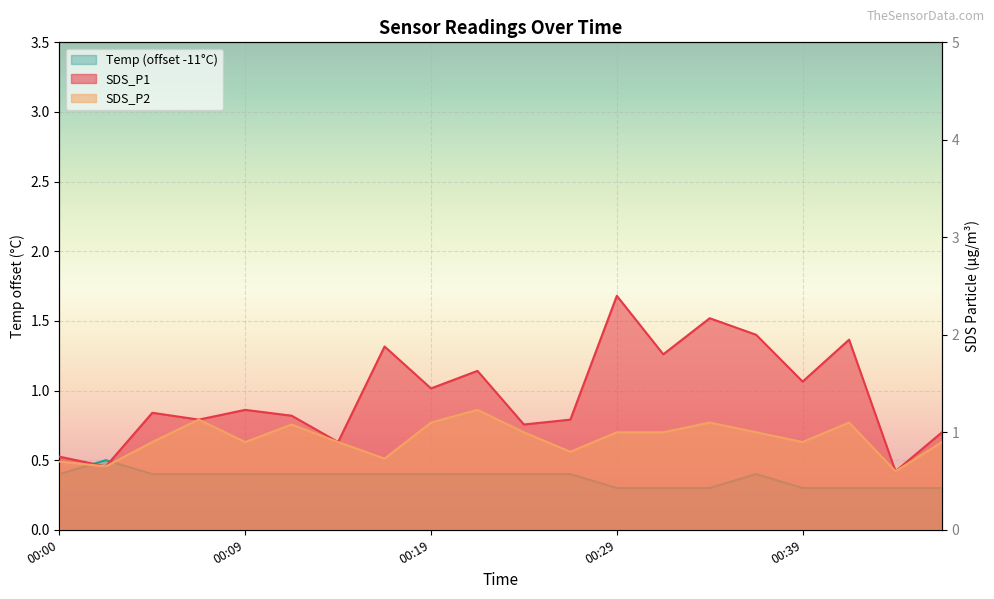

How many data points does each series have?

20